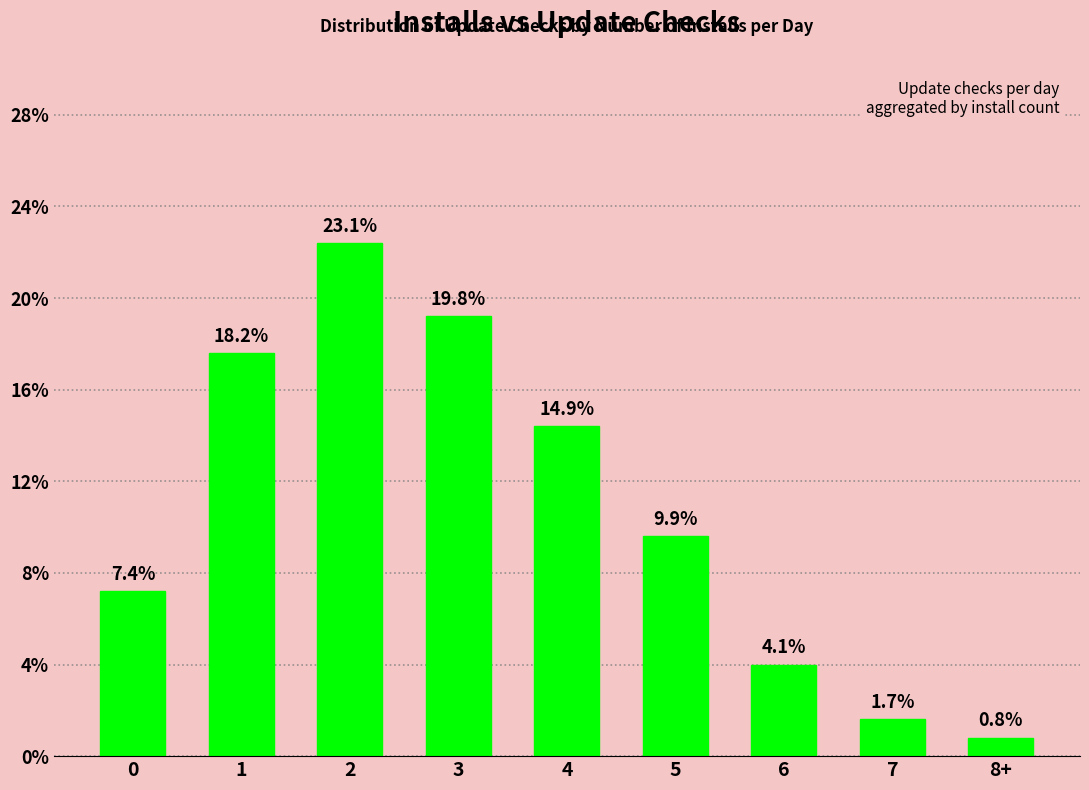

Are the bars horizontal?

No